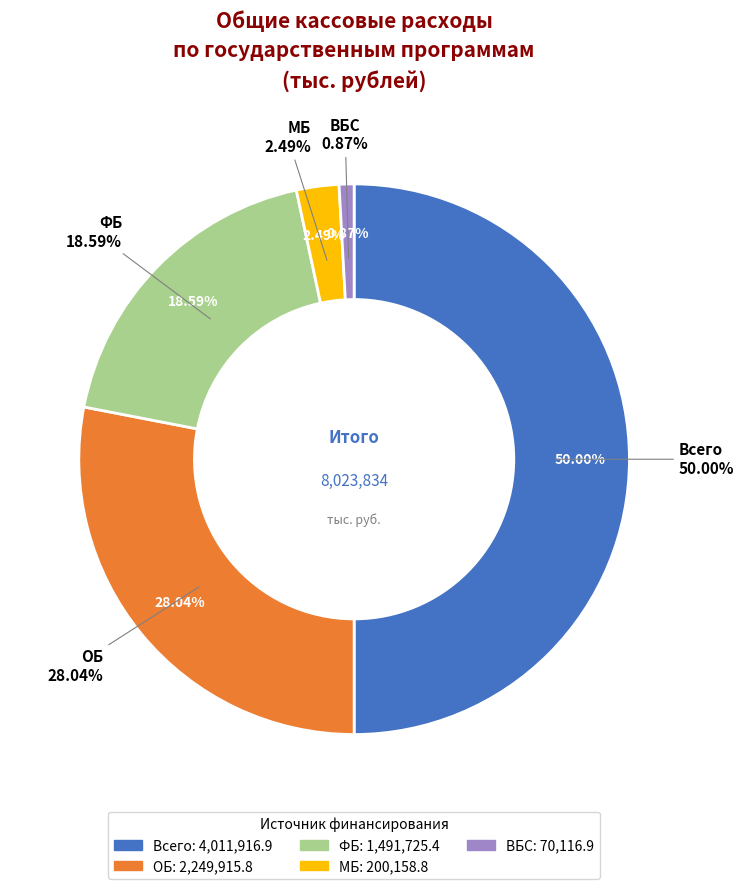

To the nearest percent, what is the difference between the largest and smallest slice percentages?

49%